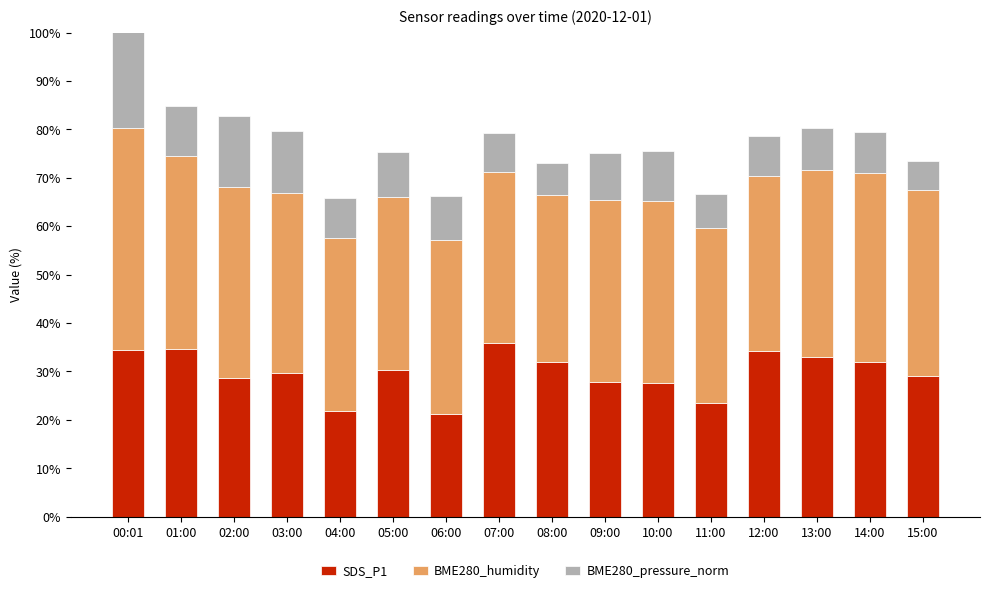

At which category does the chart reach its peak across all series?

00:01